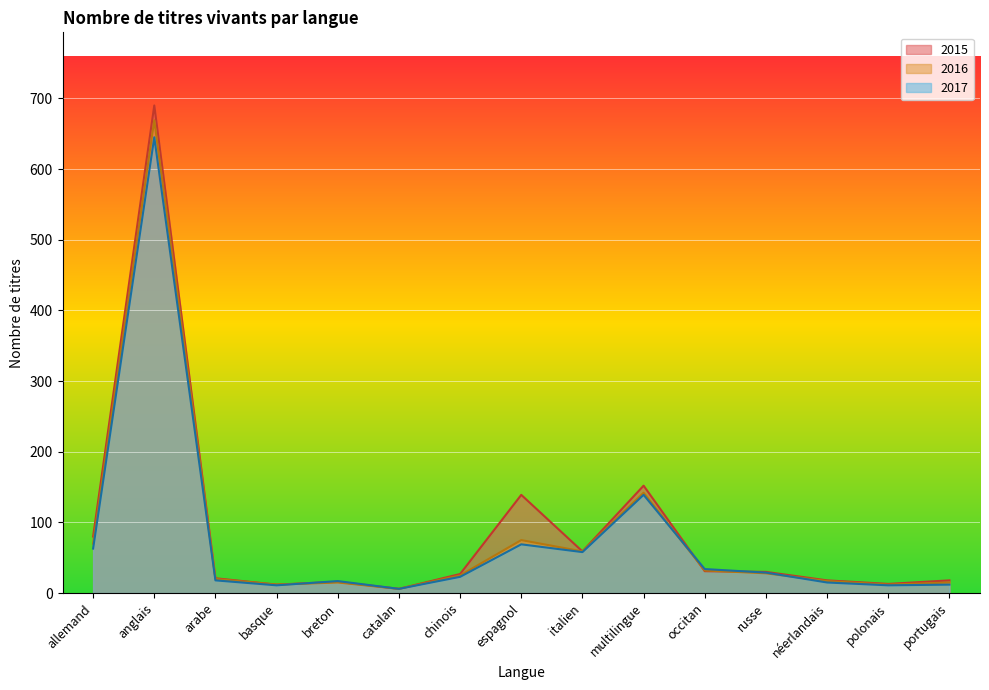

What is the average value of the 2017 series?

77